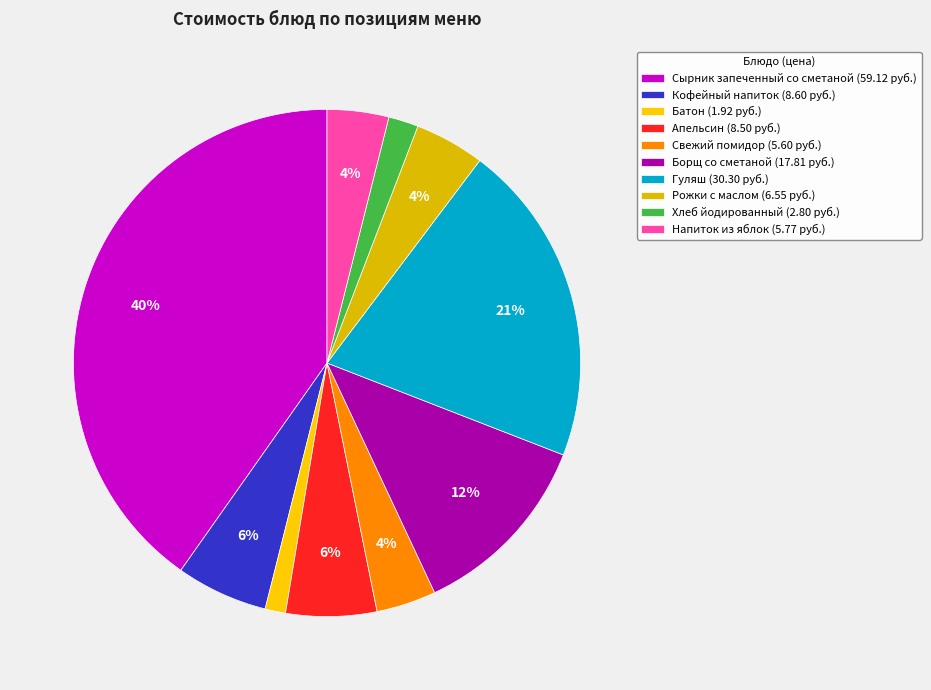

Between Батон and Напиток из яблок, which is larger?

Напиток из яблок